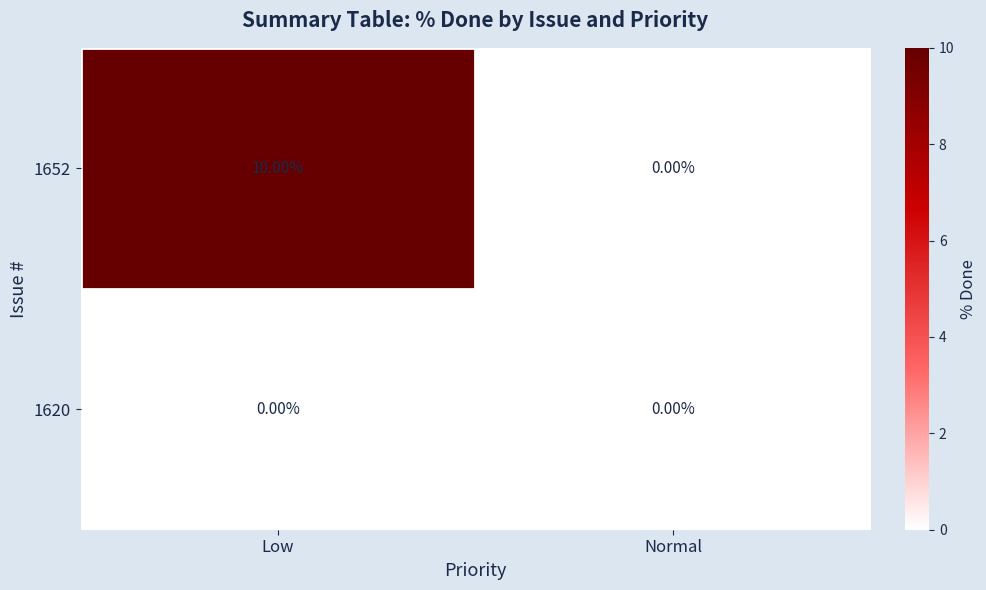

What is the sum of all 1652 values?

10